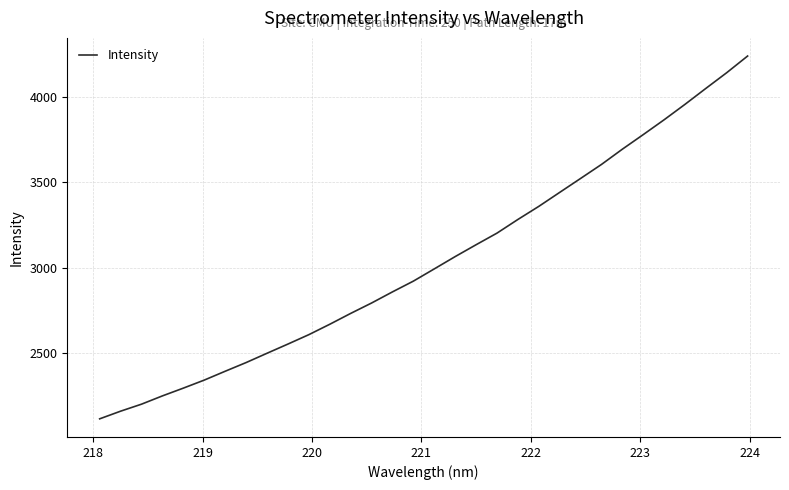

How many categories are shown in the chart?

32